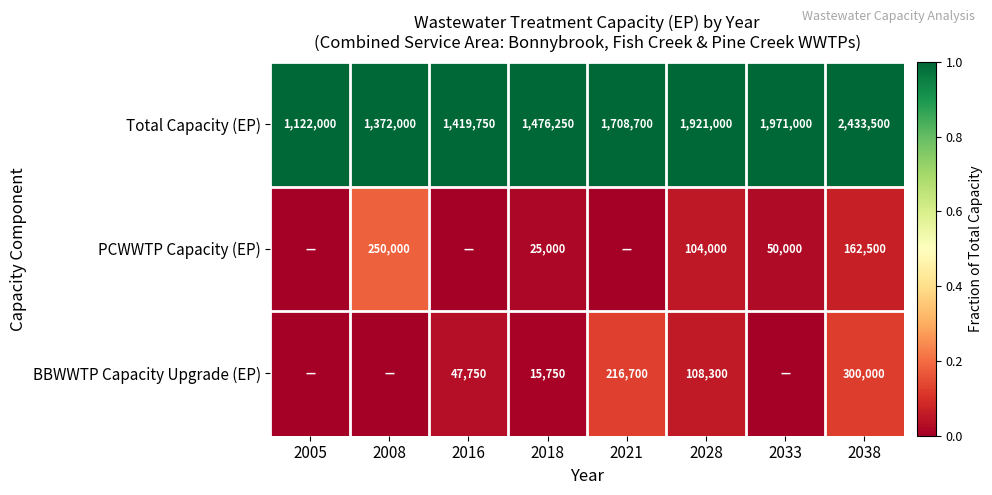

At 2028, list the series in order from largest to smallest.

Total Capacity (EP), BBWWTP Capacity Upgrade (EP), PCWWTP Capacity (EP)